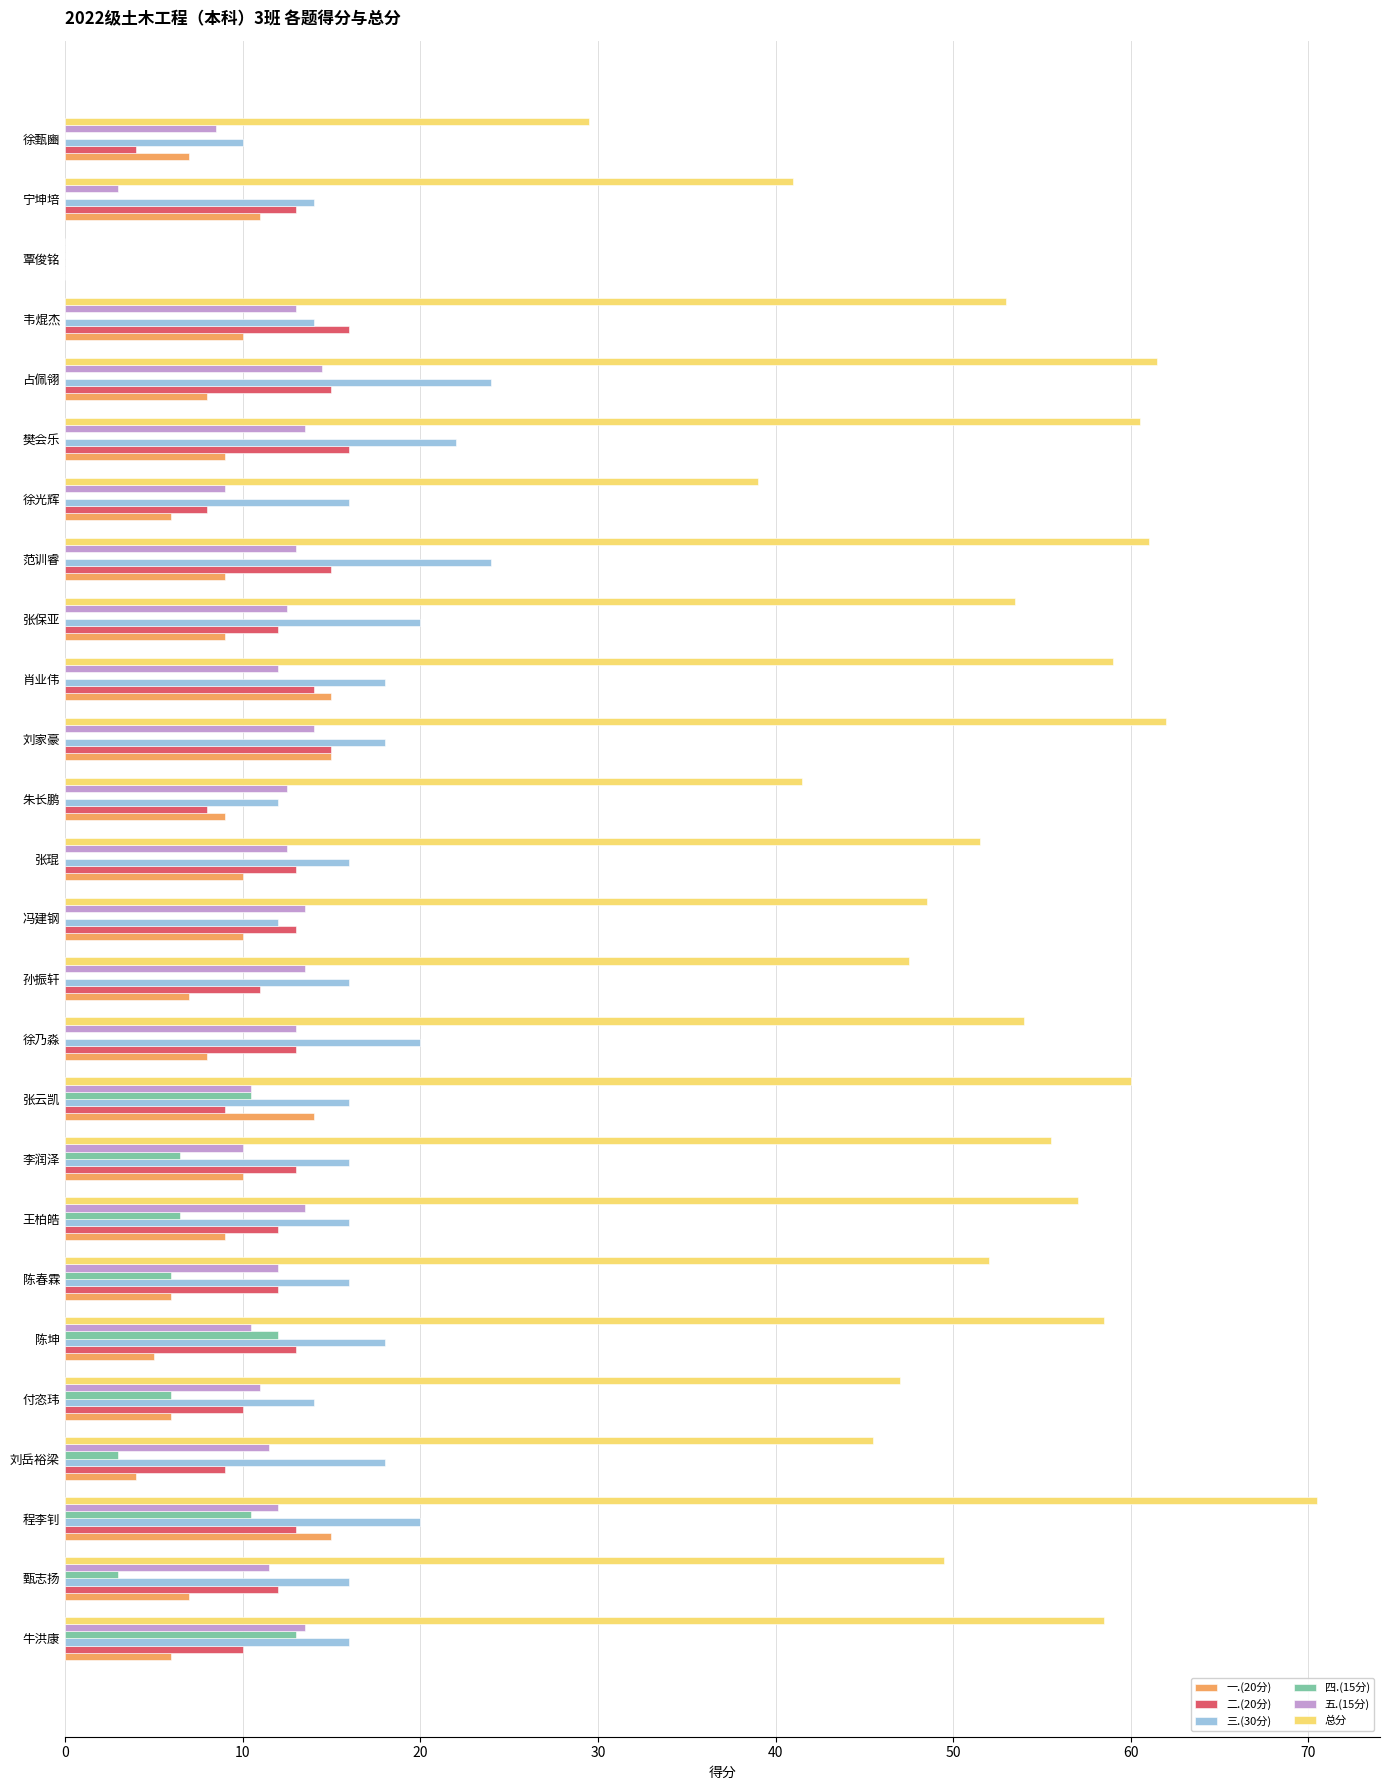

At which category does the chart reach its peak across all series?

程李钊